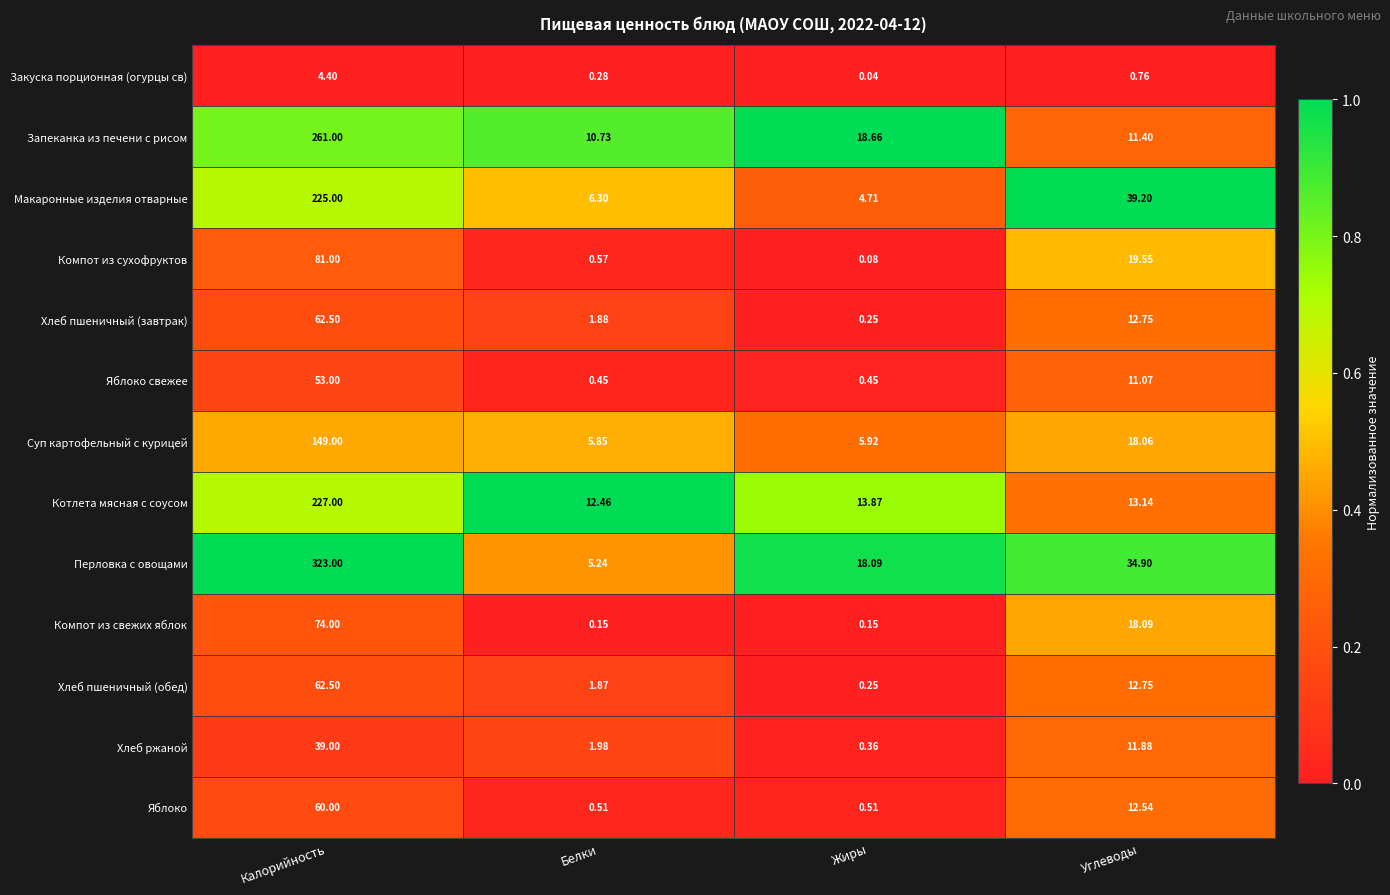

Which series changed the most between Белки and Углеводы?

Макаронные изделия отварные